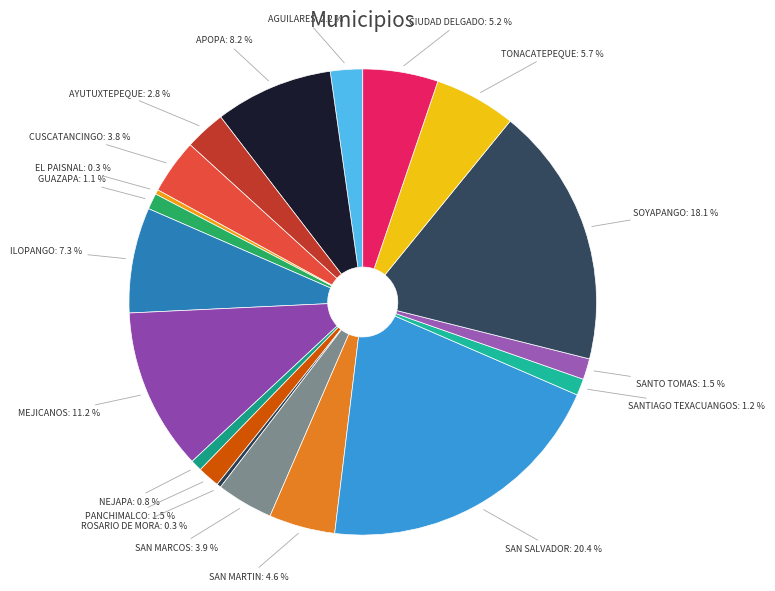

Between CUSCATANCINGO: 3.8 % and EL PAISNAL: 0.3 %, which is larger?

CUSCATANCINGO: 3.8 %